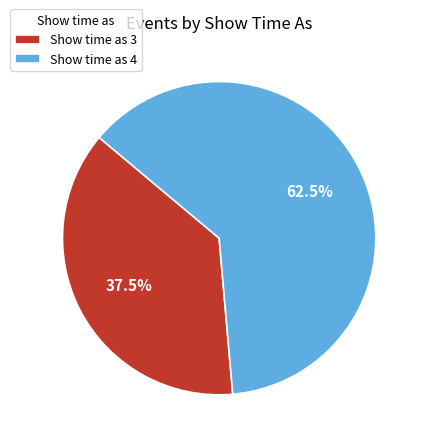

What is the majority slice?

Show time as 4